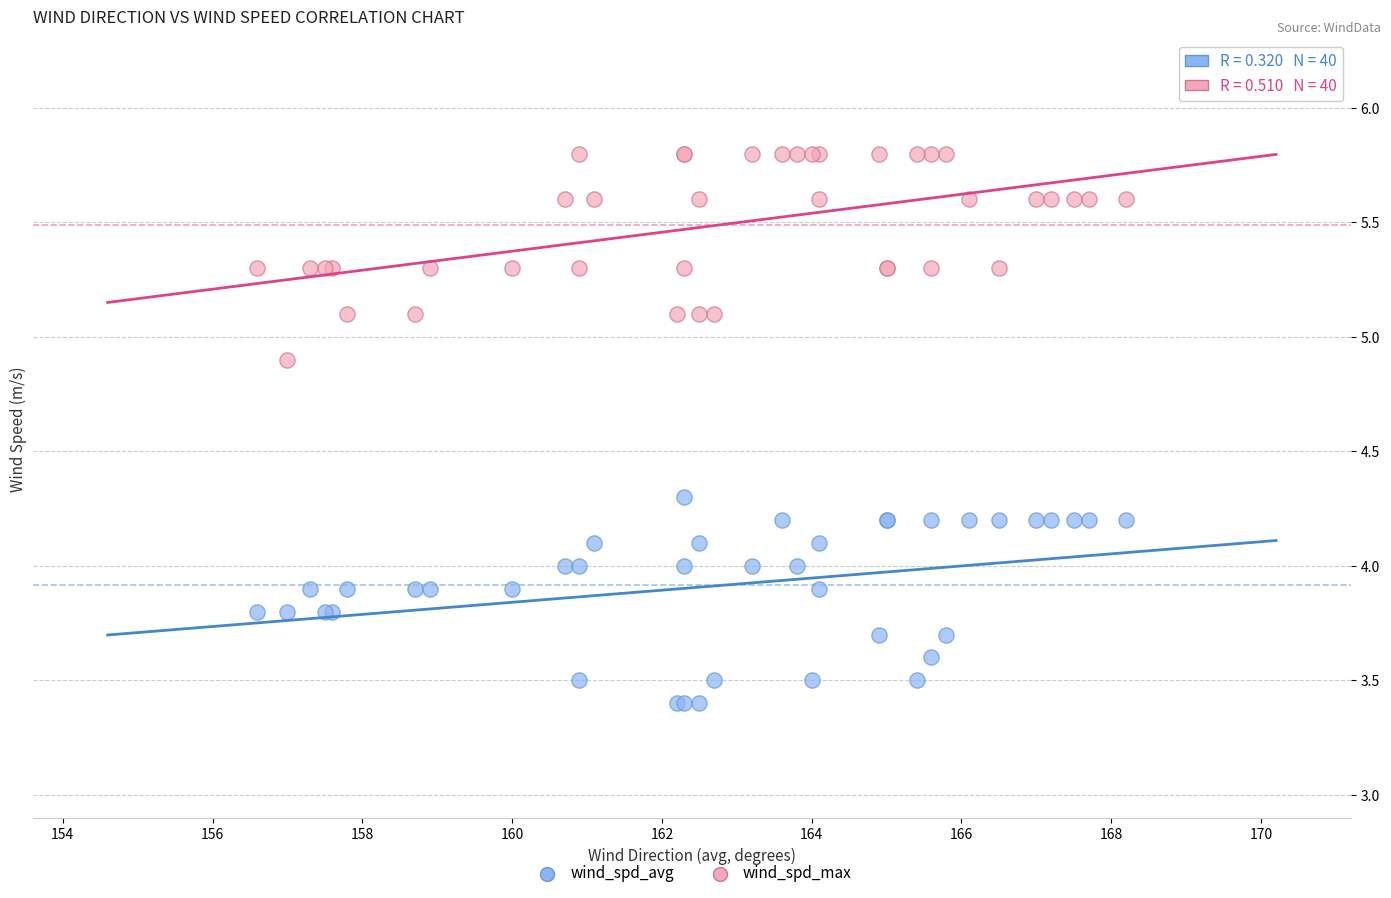

Which series reaches the minimum Y coordinate?

wind_spd_avg